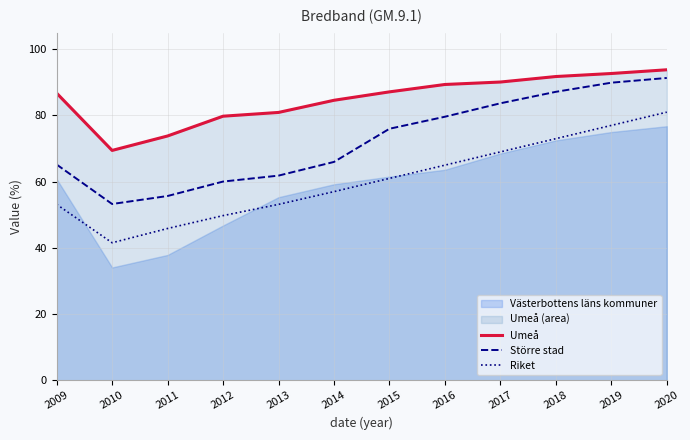

What is the spread (max minus min) of values at 2017?

21.1